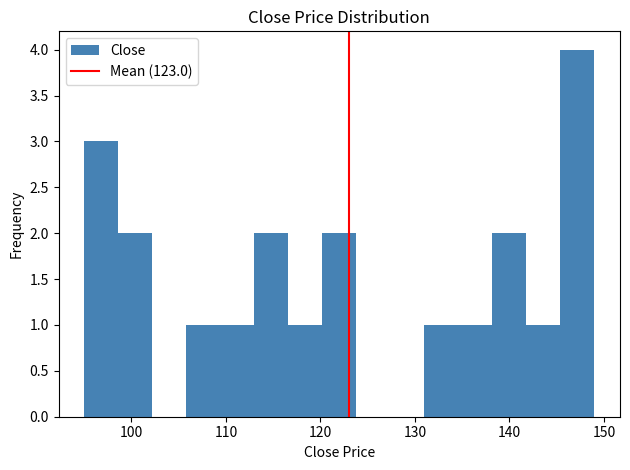

Read against the x-axis, roughly where is the centre of the tallest bar?

147